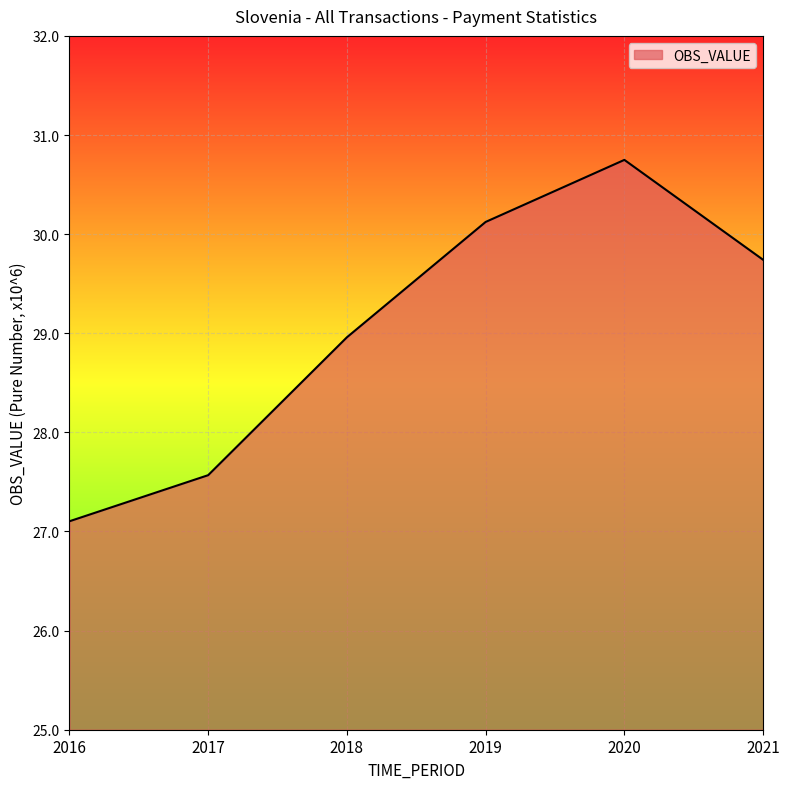

Reading right to left, extract all data points from this chart.

29.7	30.7	30.1	29.0	27.6	27.1